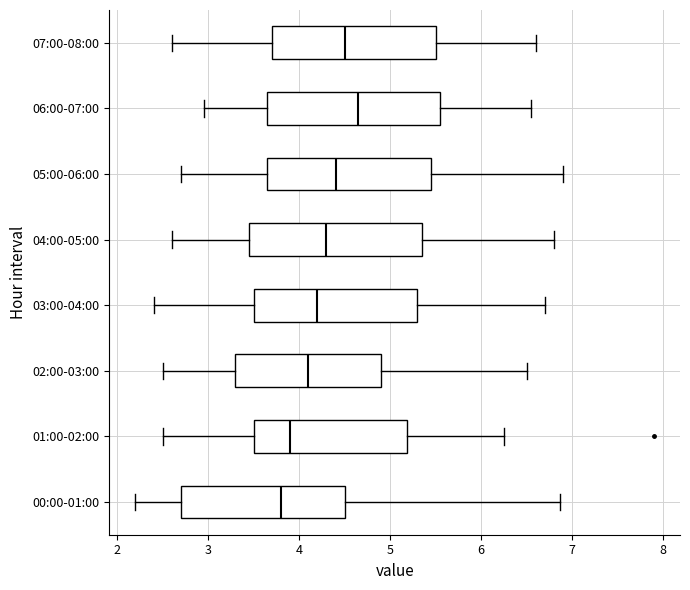

Where is the right edge of the box for 04:00-05:00 on the x-axis? The values are not printed on the chart, so give them approximately, as read against the axis.

5.4